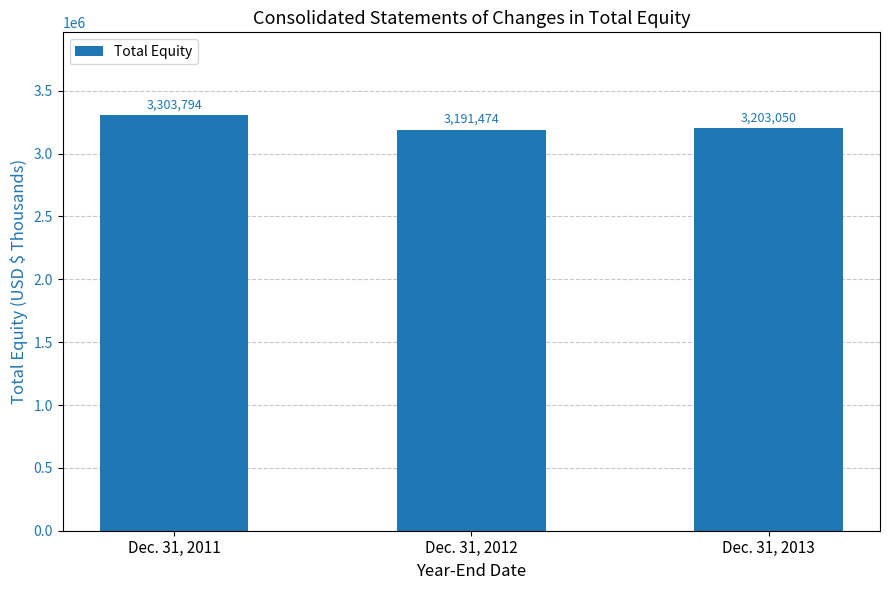

Where is the data nearest to the value 3247634?

Dec. 31, 2013